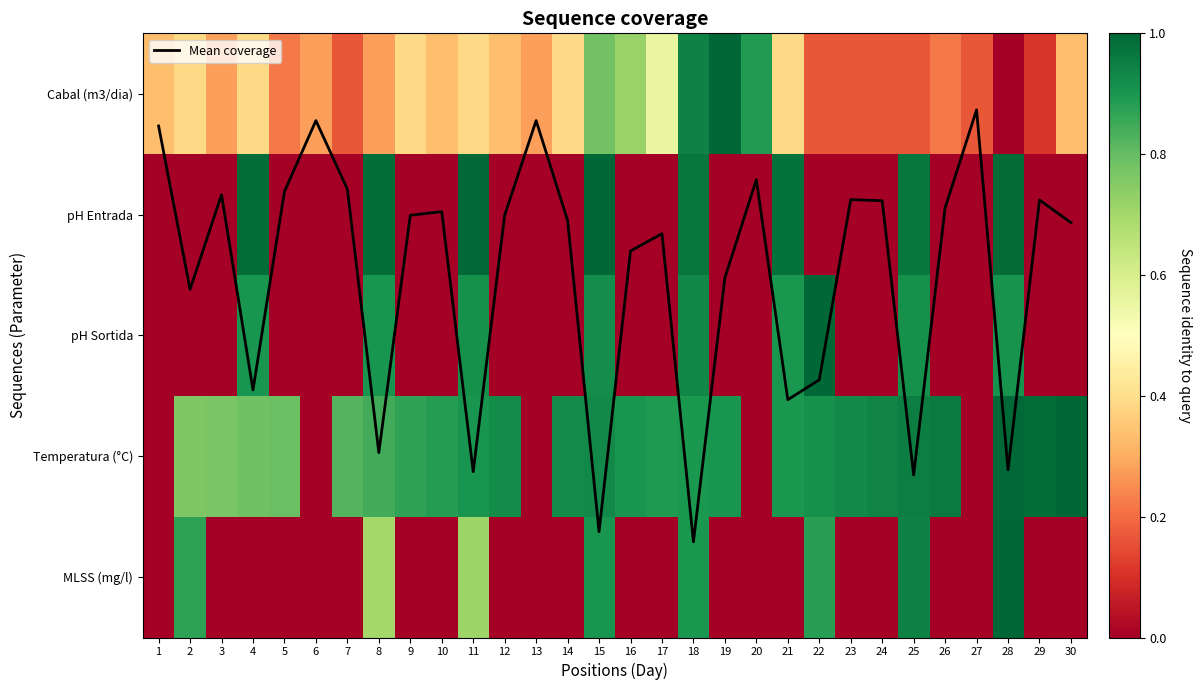

Which series has the largest range (max minus min)?

Mean coverage